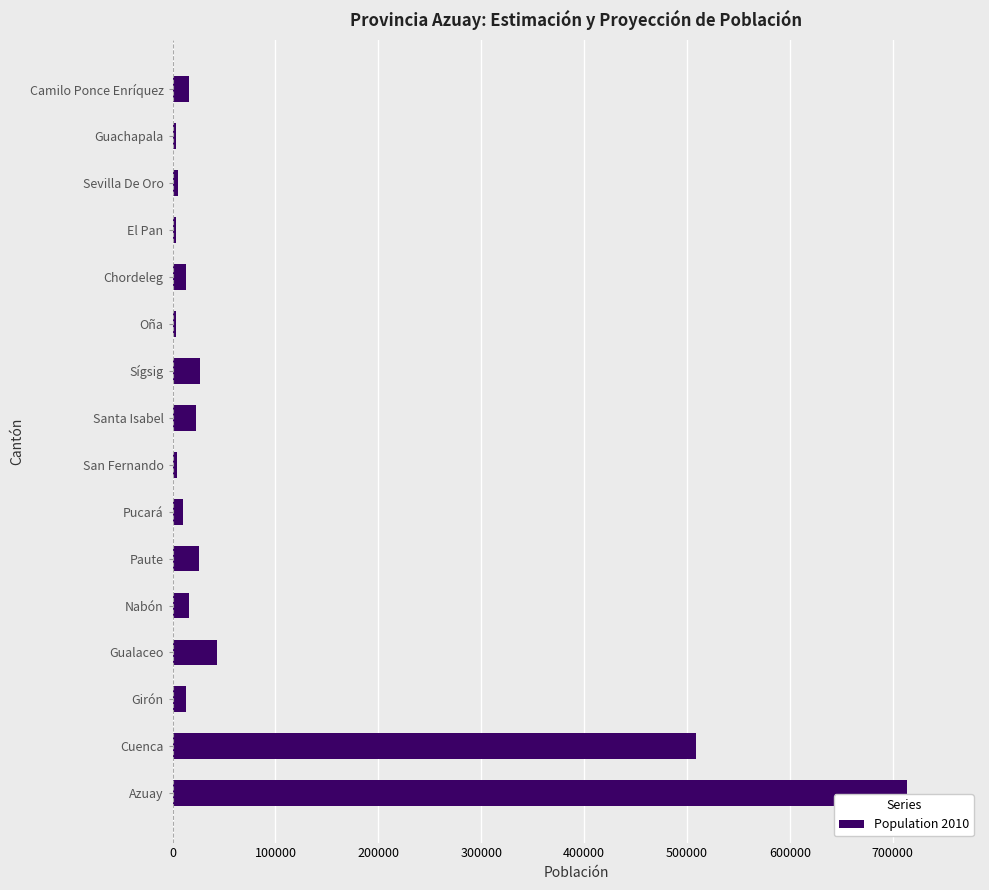

What is the change in value from Azuay to Gualaceo?

-670540